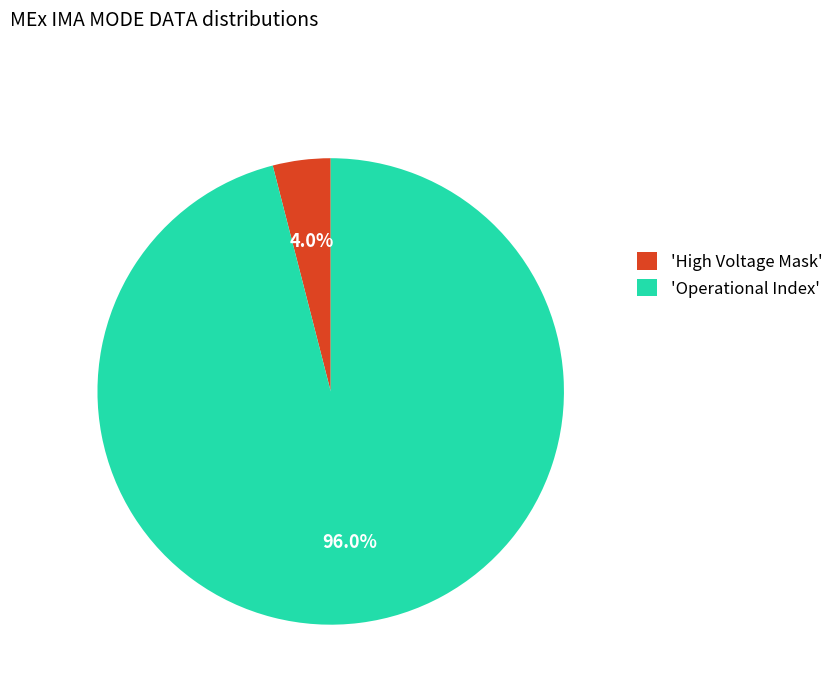

What percentage do 'Operational Index' and 'High Voltage Mask' together represent?

100.0%